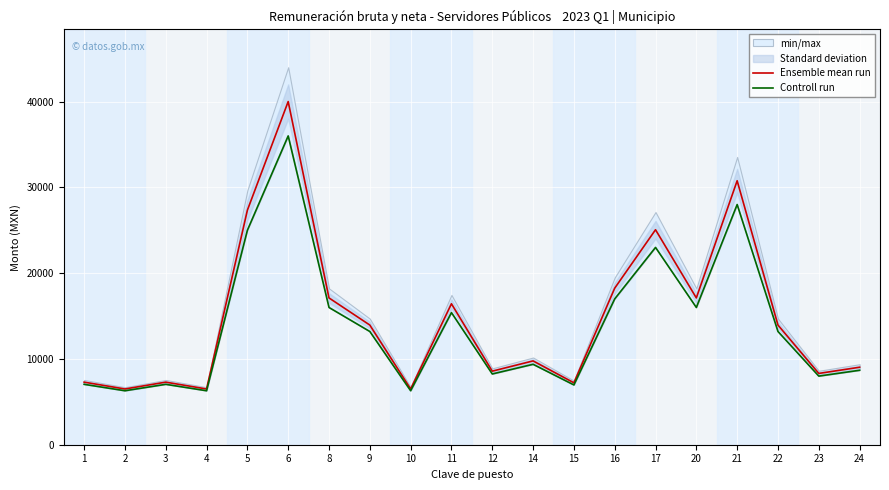

What is the sum of all Controll run values?

277034